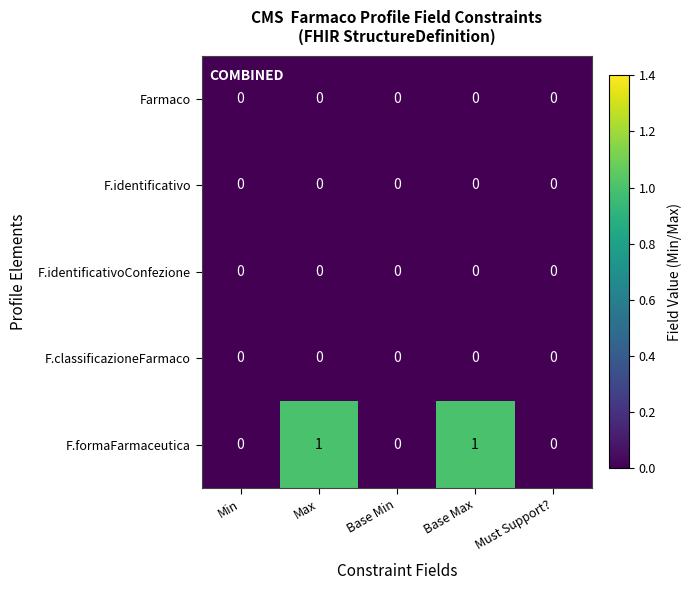

Which series has the largest range (max minus min)?

F.formaFarmaceutica